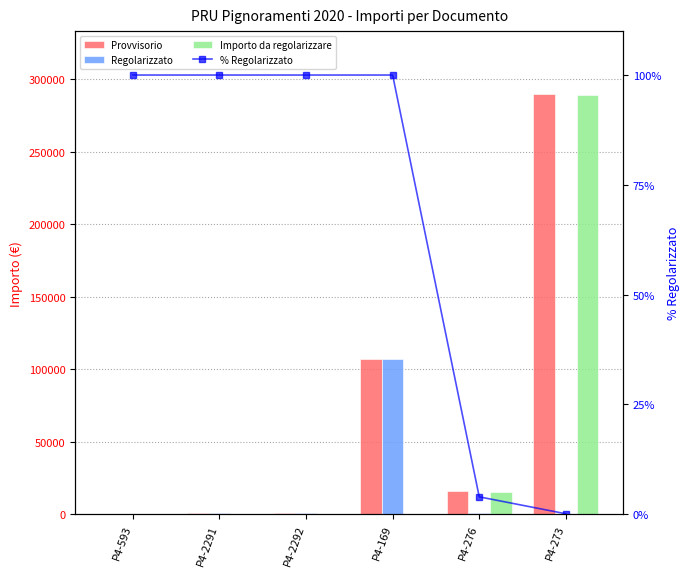

What is the sum of the % Regolarizzato values at P4-593 and P4-169?

200.0